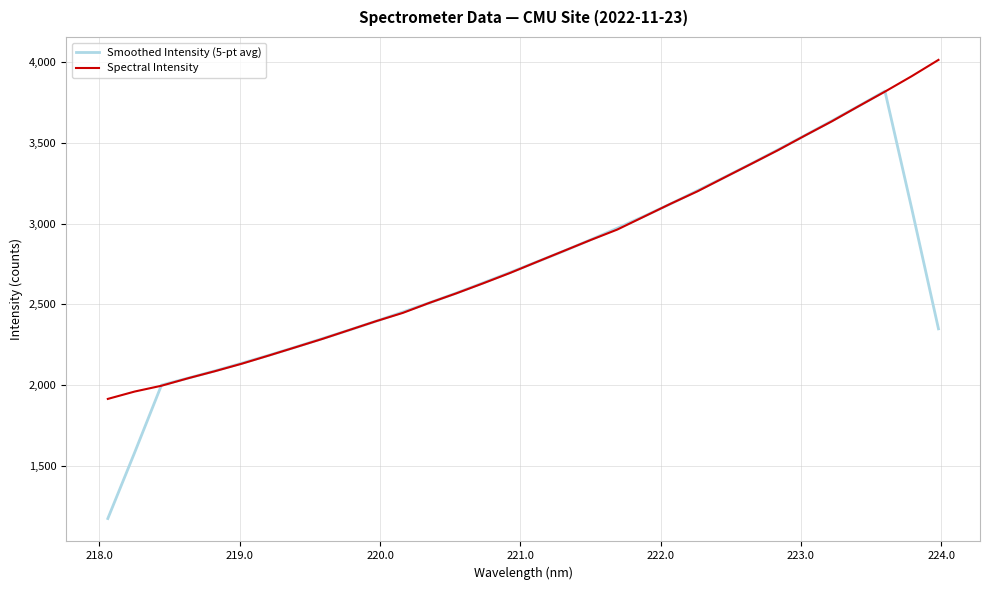

Which series has the largest range (max minus min)?

Smoothed Intensity (5-pt avg)